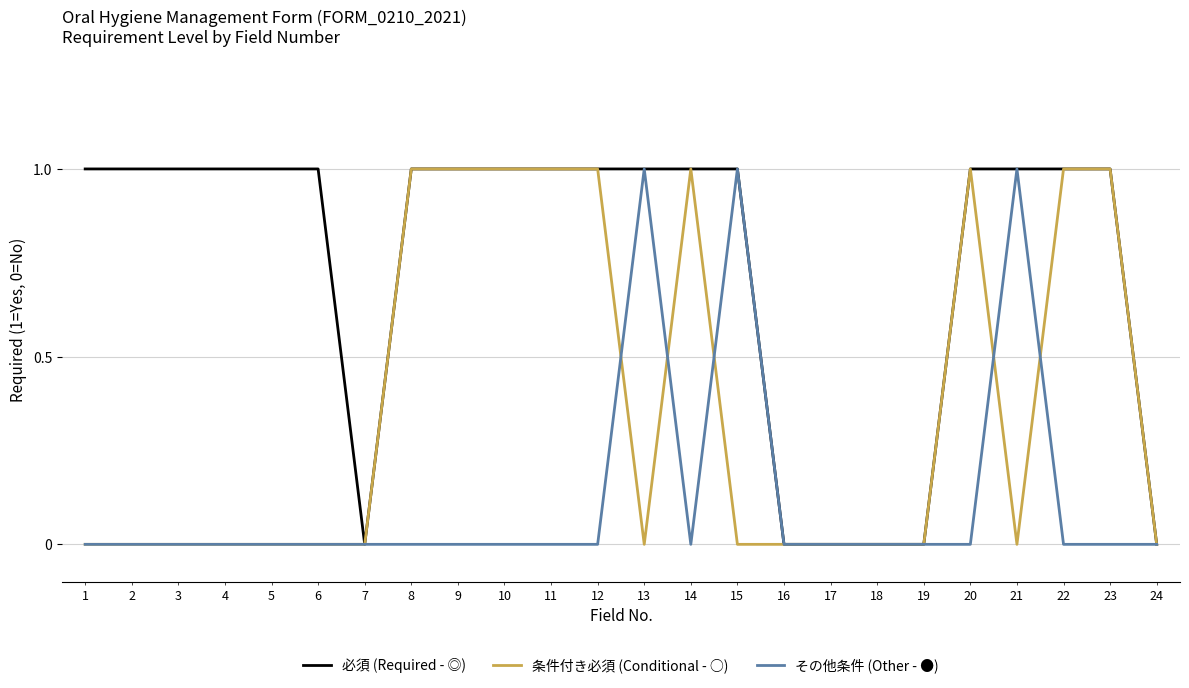

Which series has the largest total across all categories?

必須 (Required - ◎)